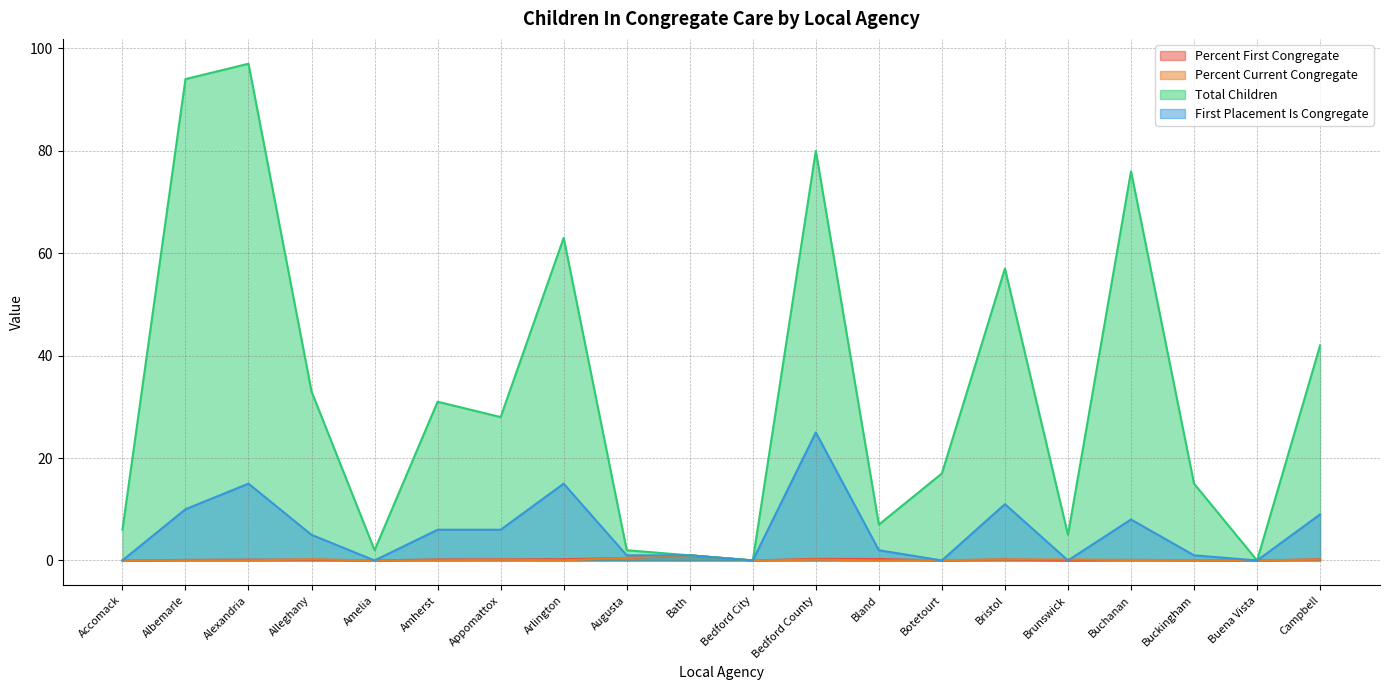

Rank the series by their maximum value, from highest to lowest.

Total Children, First Placement Is Congregate, Percent First Congregate, Percent Current Congregate